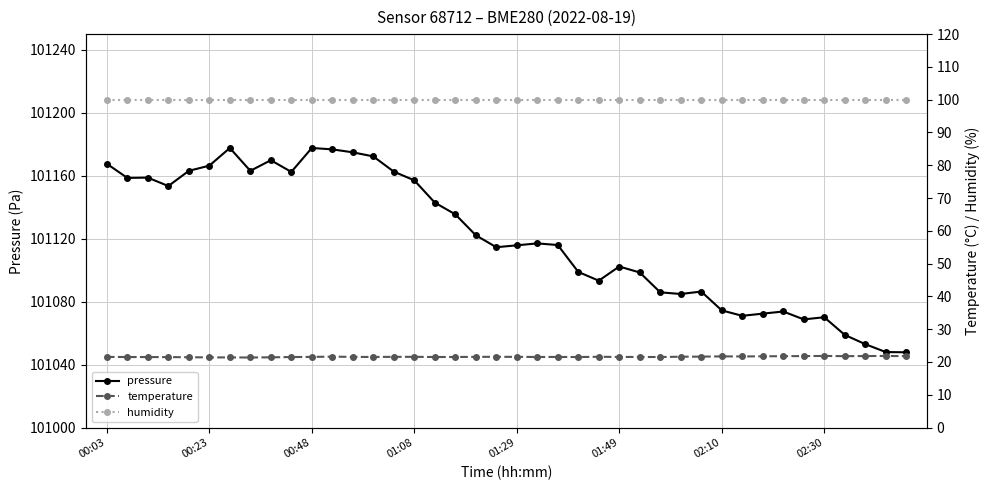

True or false: pressure has more than 0 interior local peaks.

True